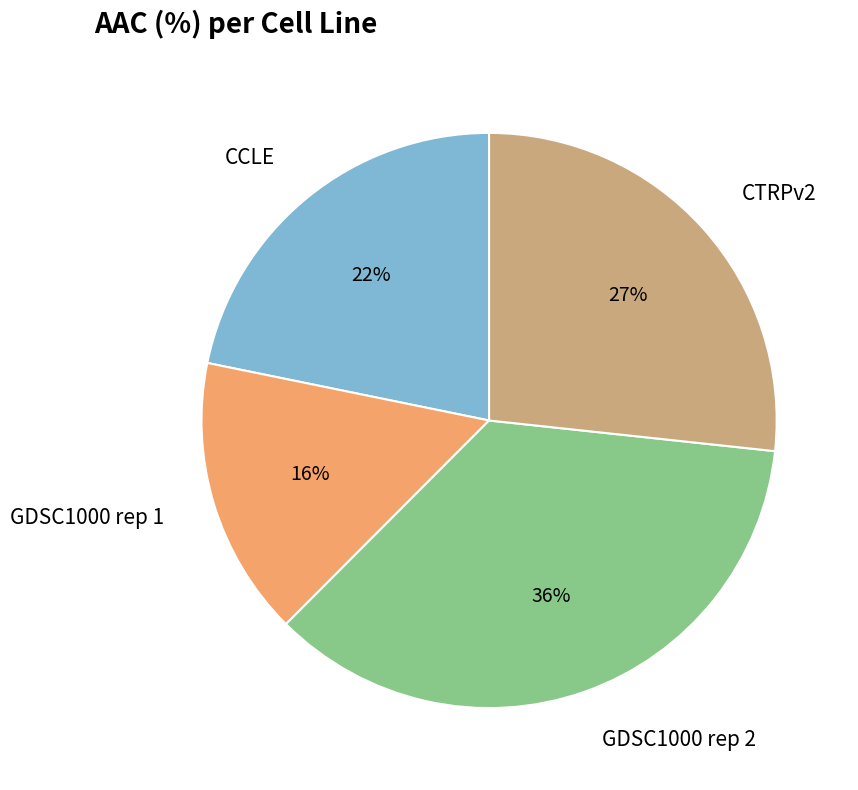

To the nearest percent, what is the difference between the largest and smallest slice percentages?

20%